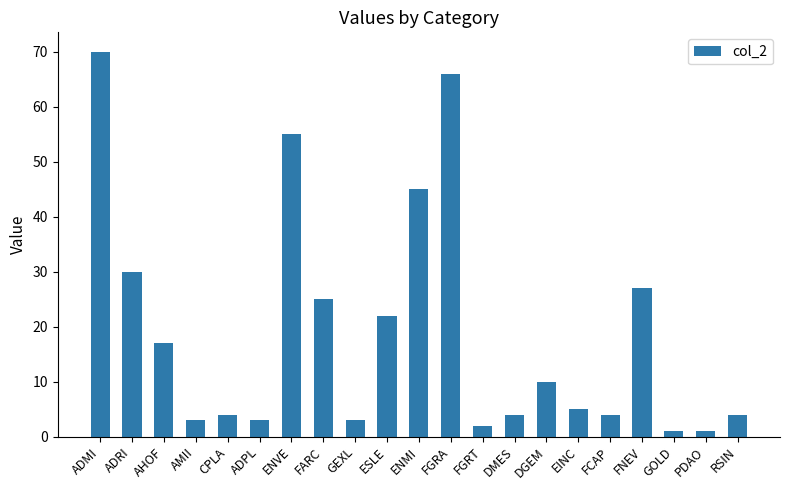

What is the difference between the maximum and minimum values?

69